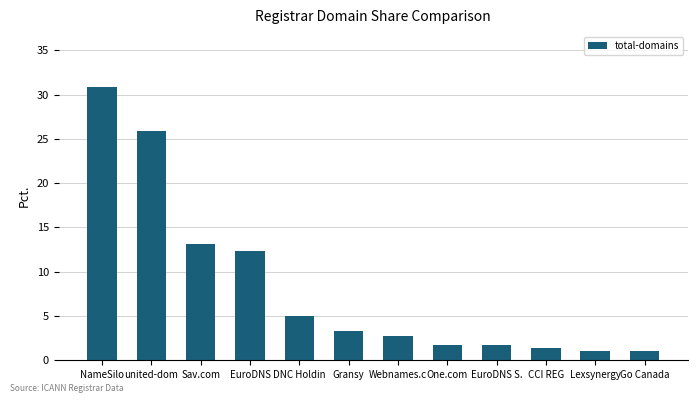

True or false: the data shows 1.0 at Lexsynergy.

True